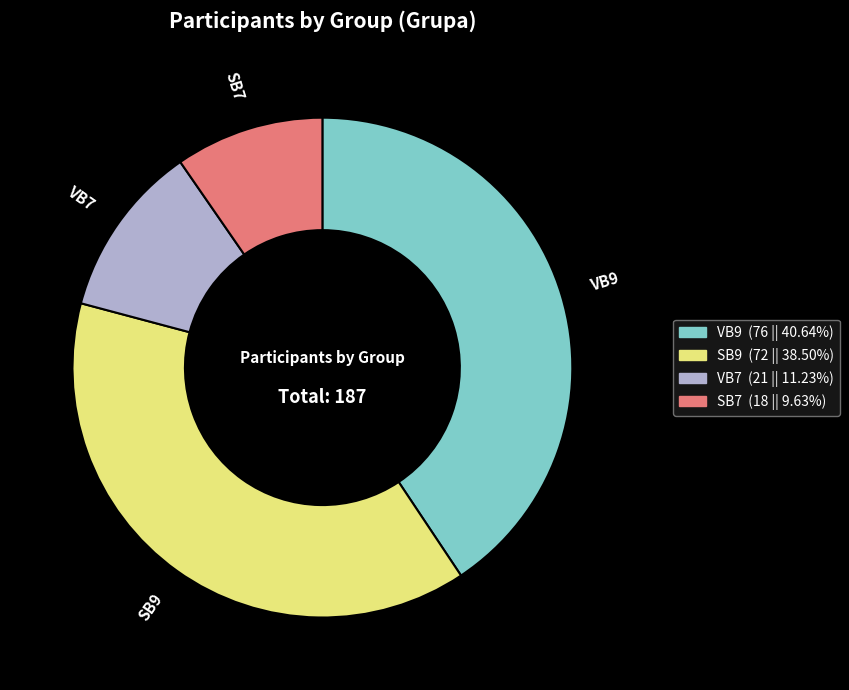

Which has a higher value, VB7 or SB7?

VB7